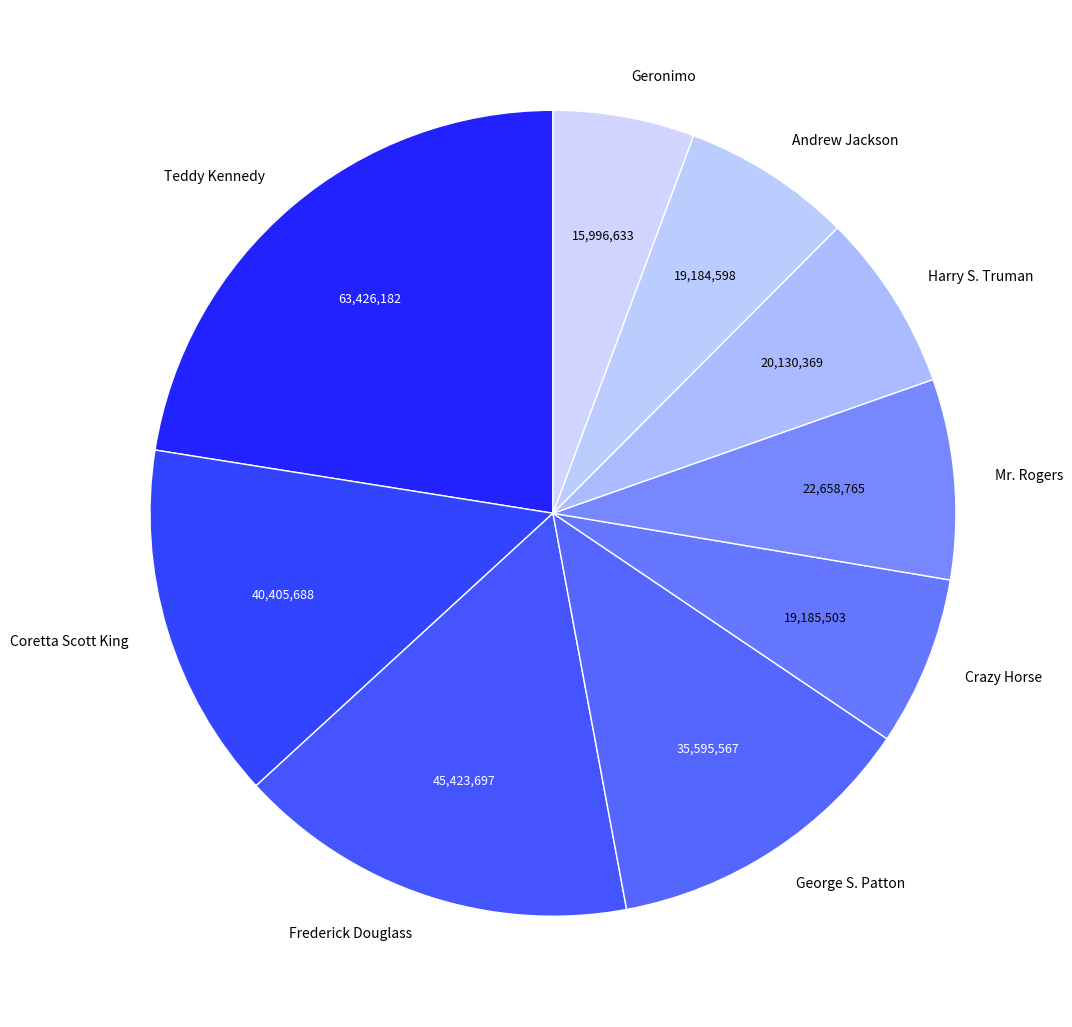

Do Coretta Scott King and Frederick Douglass together represent more than half of the pie?

No